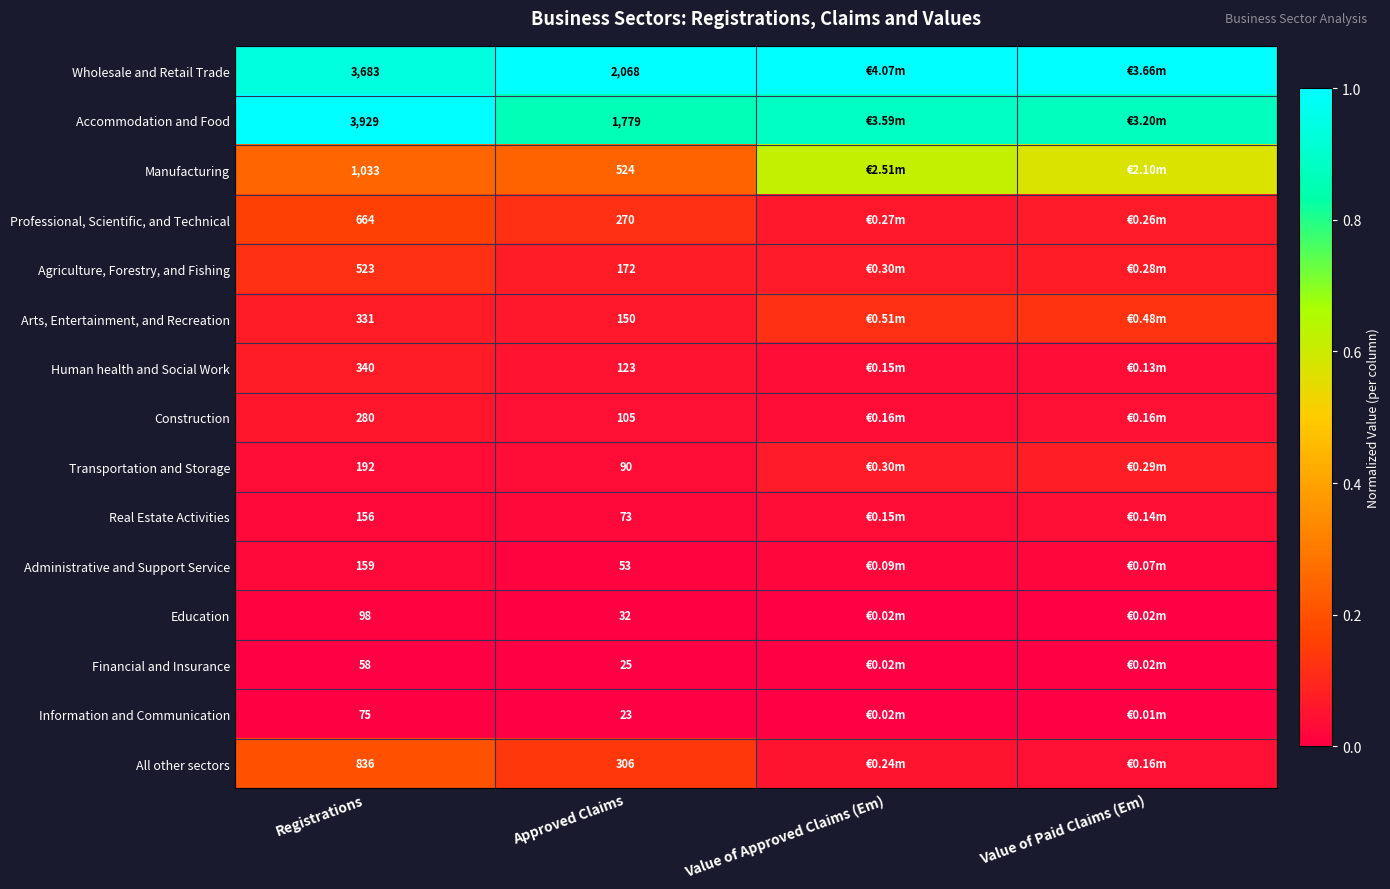

Is the value of Real Estate Activities at Approved Claims greater than the value of Wholesale and Retail Trade at Approved Claims?

No